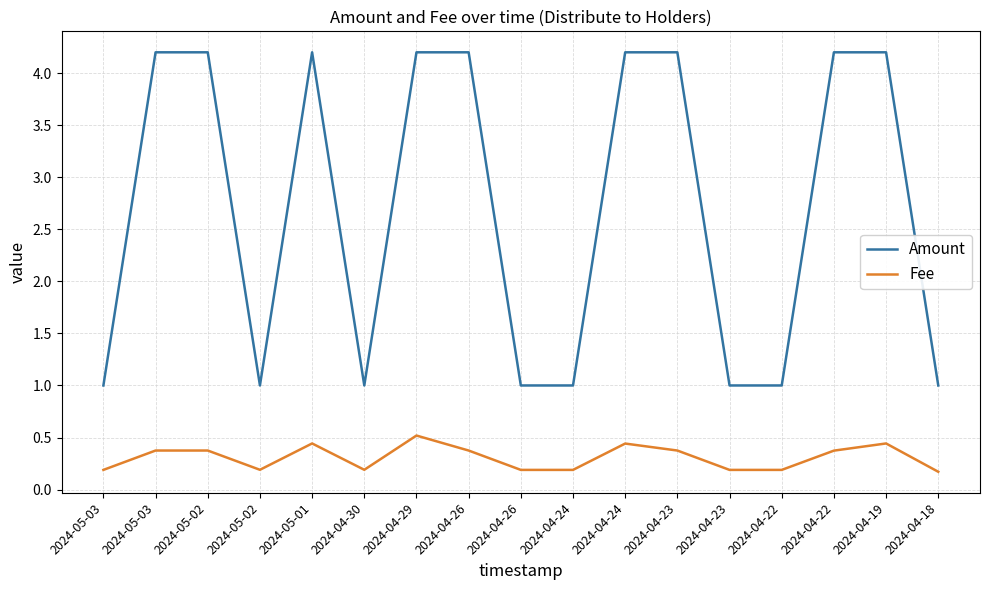

What is the spread (max minus min) of values at 2024-05-02?

3.8